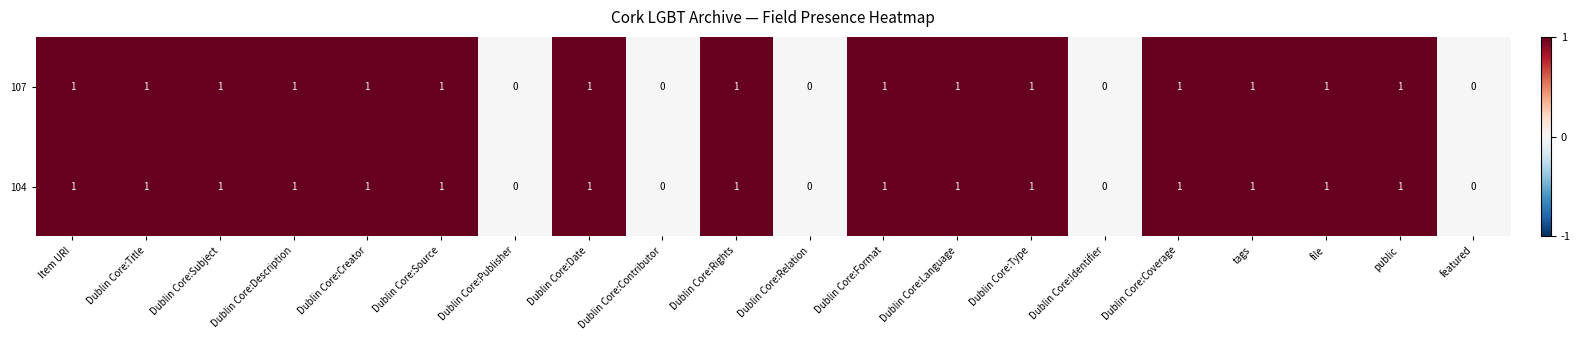

Is the value of 104 at Dublin Core:Language greater than the value of 107 at Dublin Core:Relation?

Yes